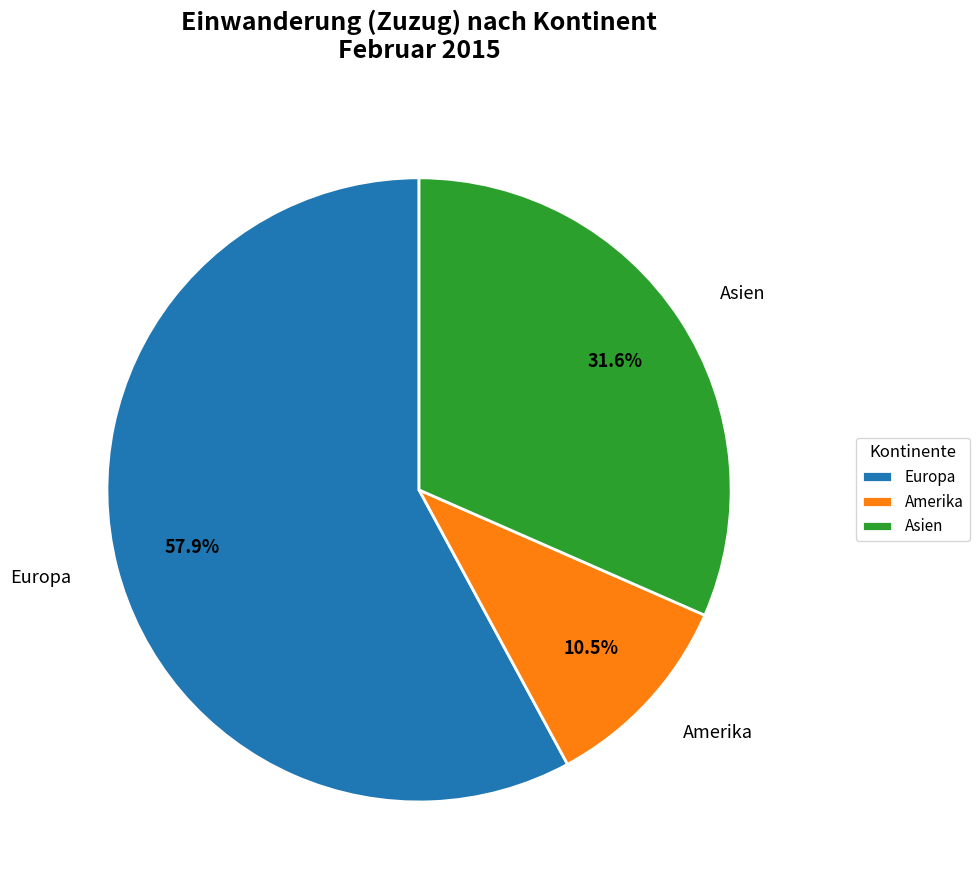

Which slice is the smallest?

Amerika